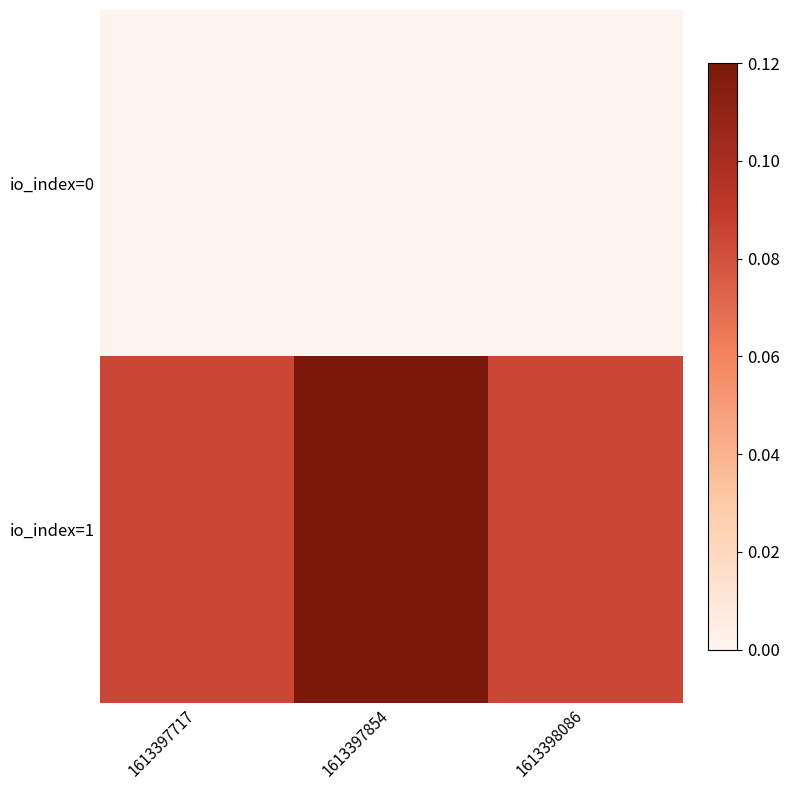

Rank the series by their maximum value, from lowest to highest.

io_index=0, io_index=1